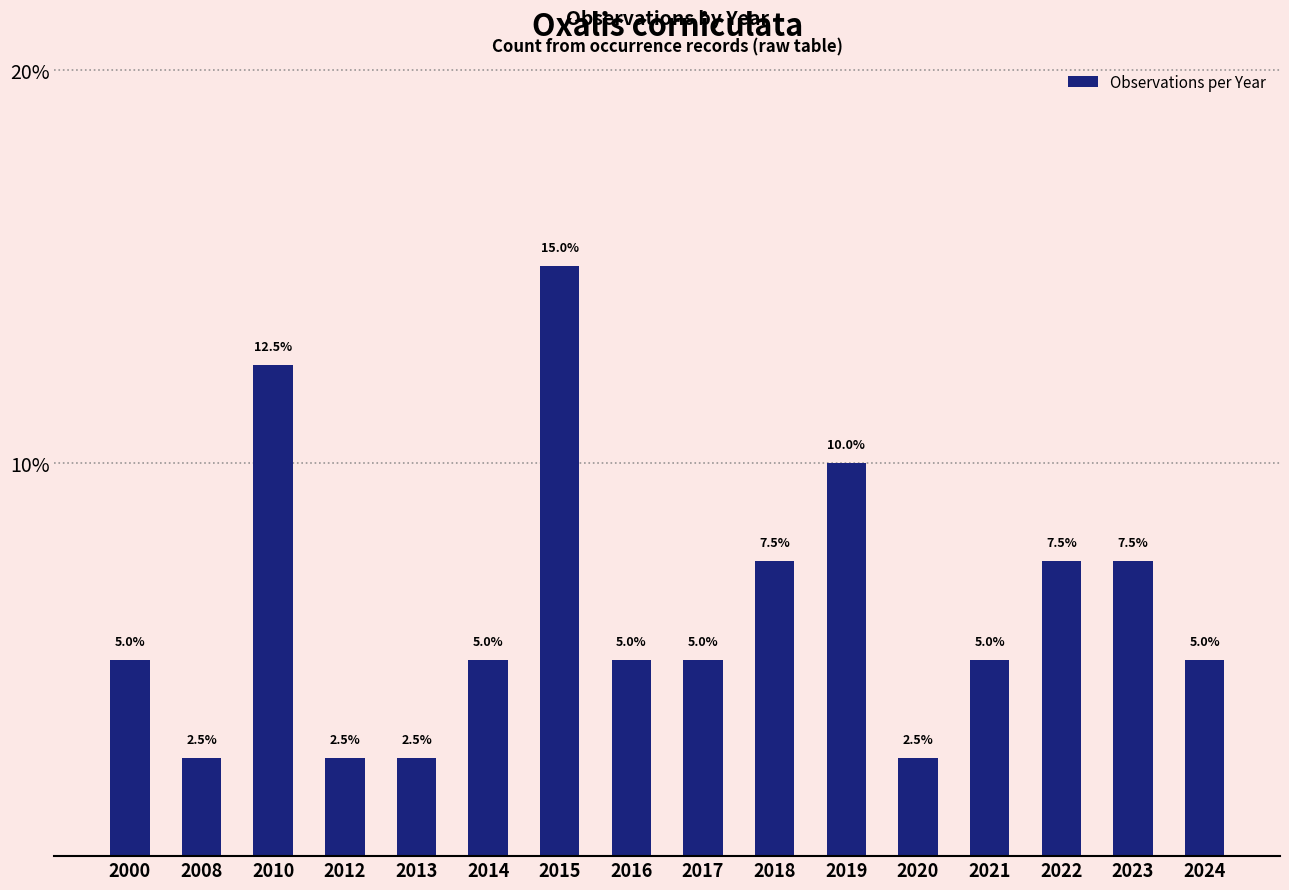

What is the maximum value shown in the chart?

15.0